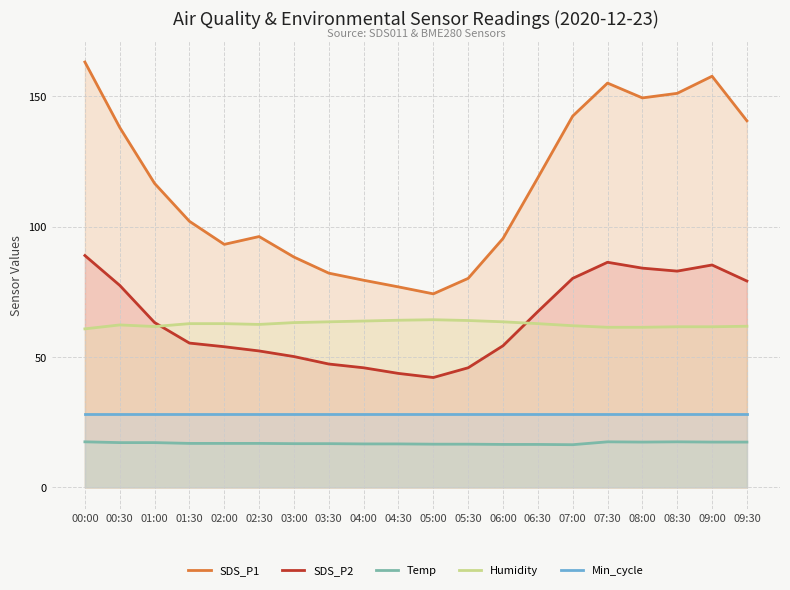

True or false: Min_cycle and SDS_P1 intersect in this chart.

False